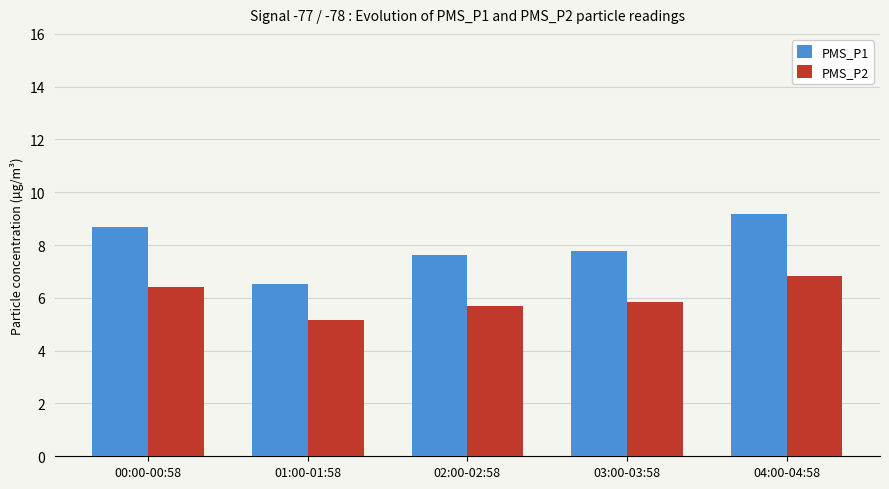

What is the value of the PMS_P1 bar at the 1st from the left?

8.7